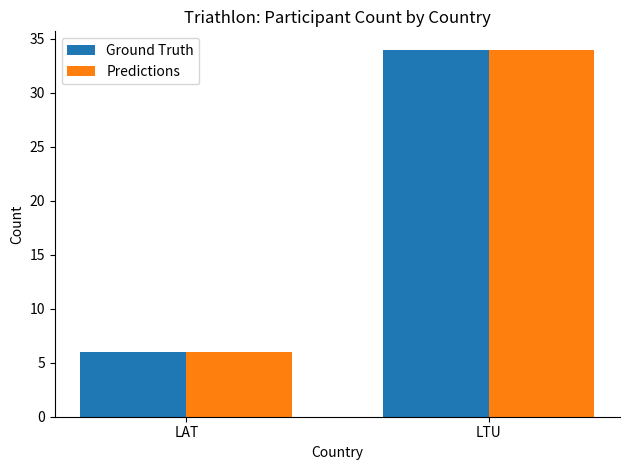

How many values in the Predictions series are below 34?

1